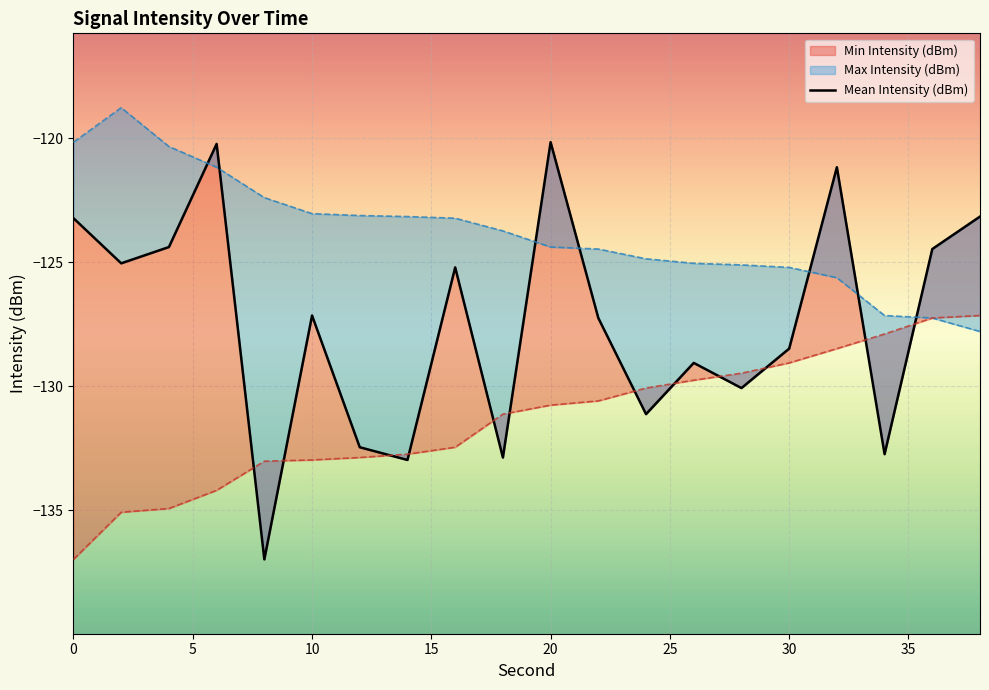

How many lines are shown in the chart?

1